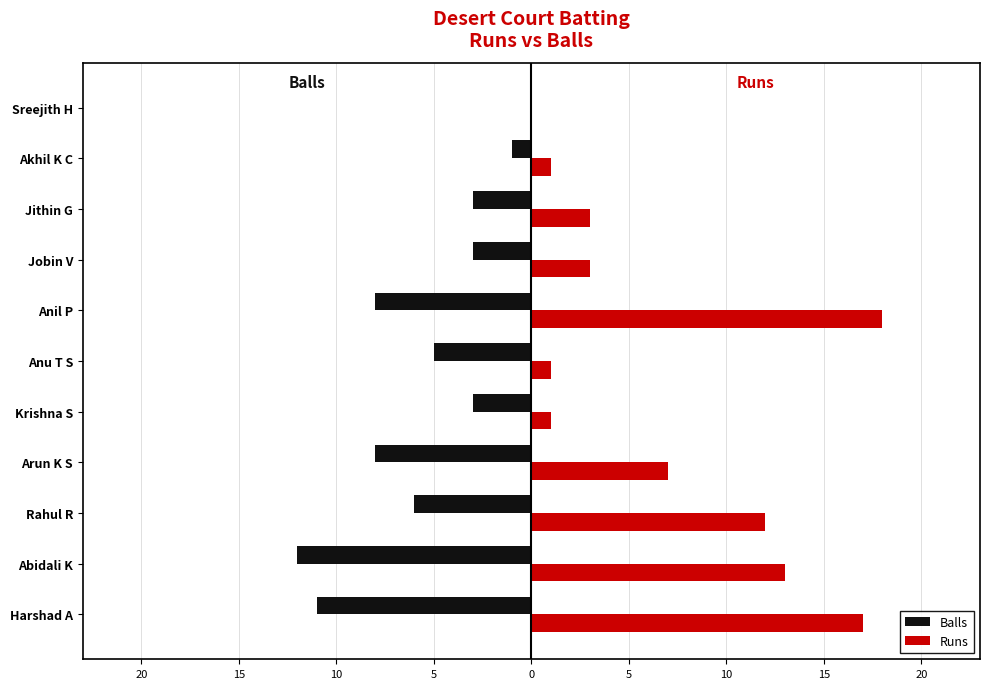

Which series has the widest spread of values?

Runs